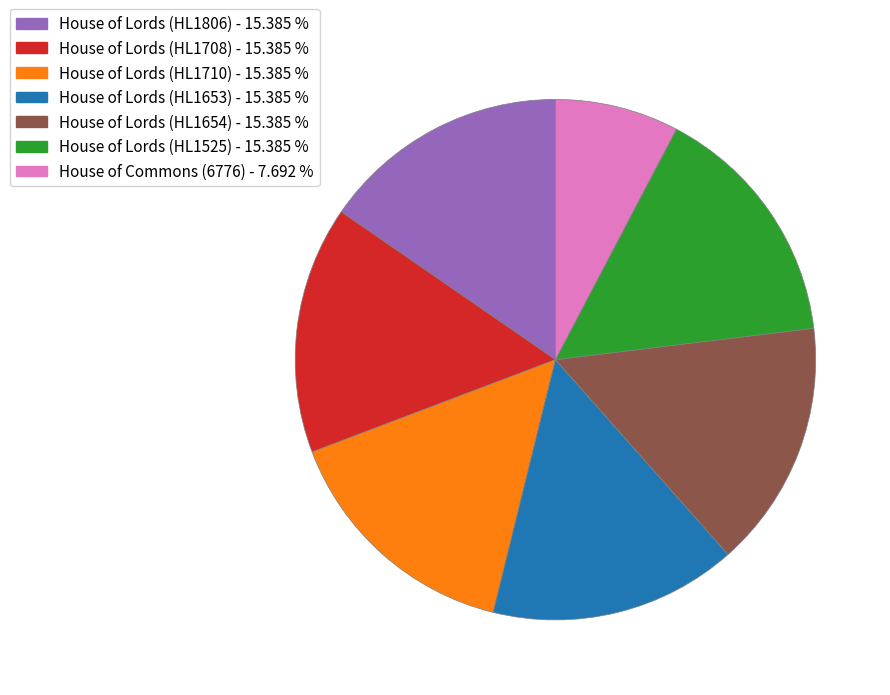

The House of Lords (HL1654) slice represents 15% of the pie. True or false?

True